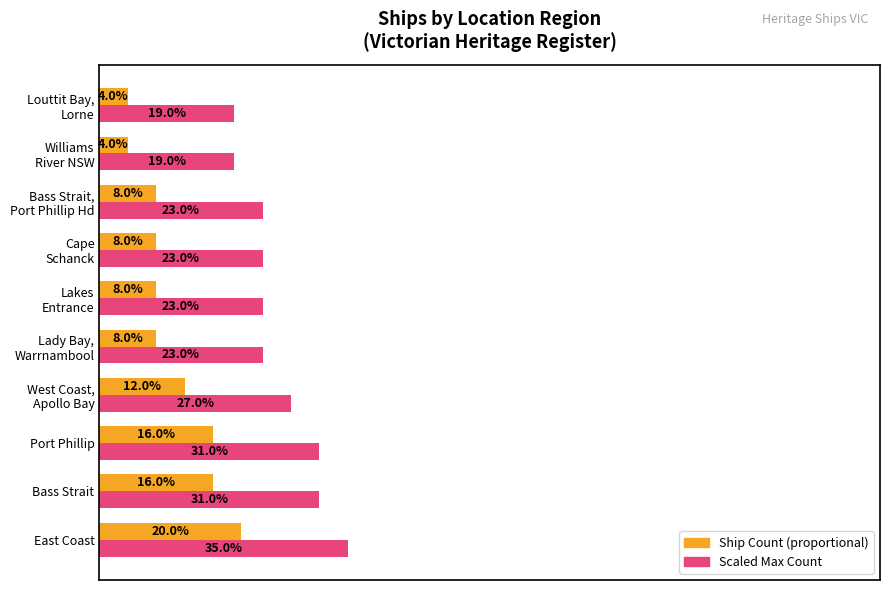

Which label corresponds to the largest value in the chart?

East Coast